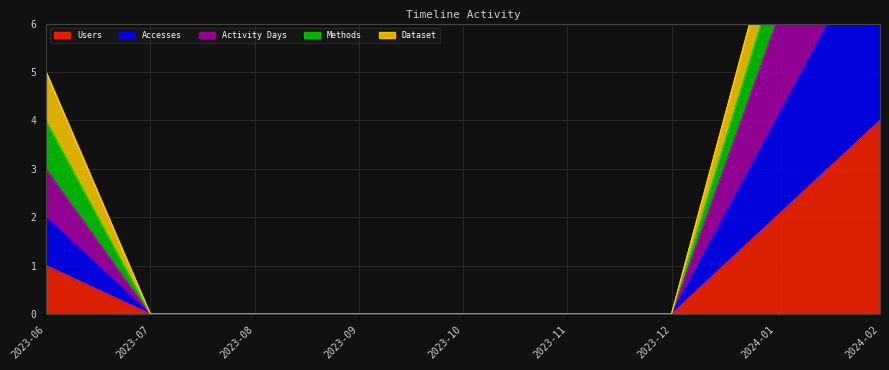

Which has a higher value, 2023-08 or 2023-10?

2023-08